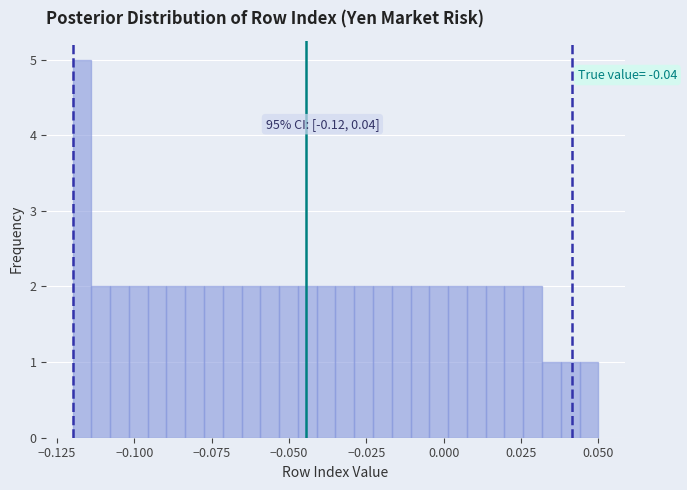

Around what value on the x-axis is the tallest bar? Give the approximate position of its centre, as read against the axis.

-0.115